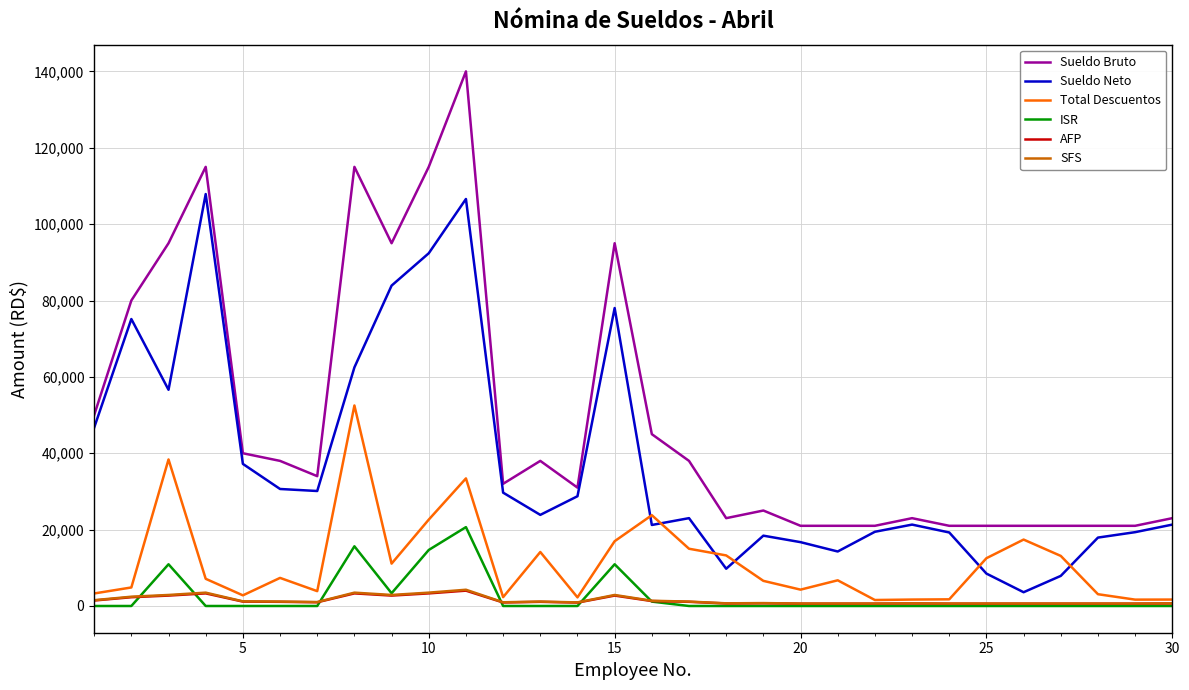

Which series has the largest range (max minus min)?

Sueldo Bruto